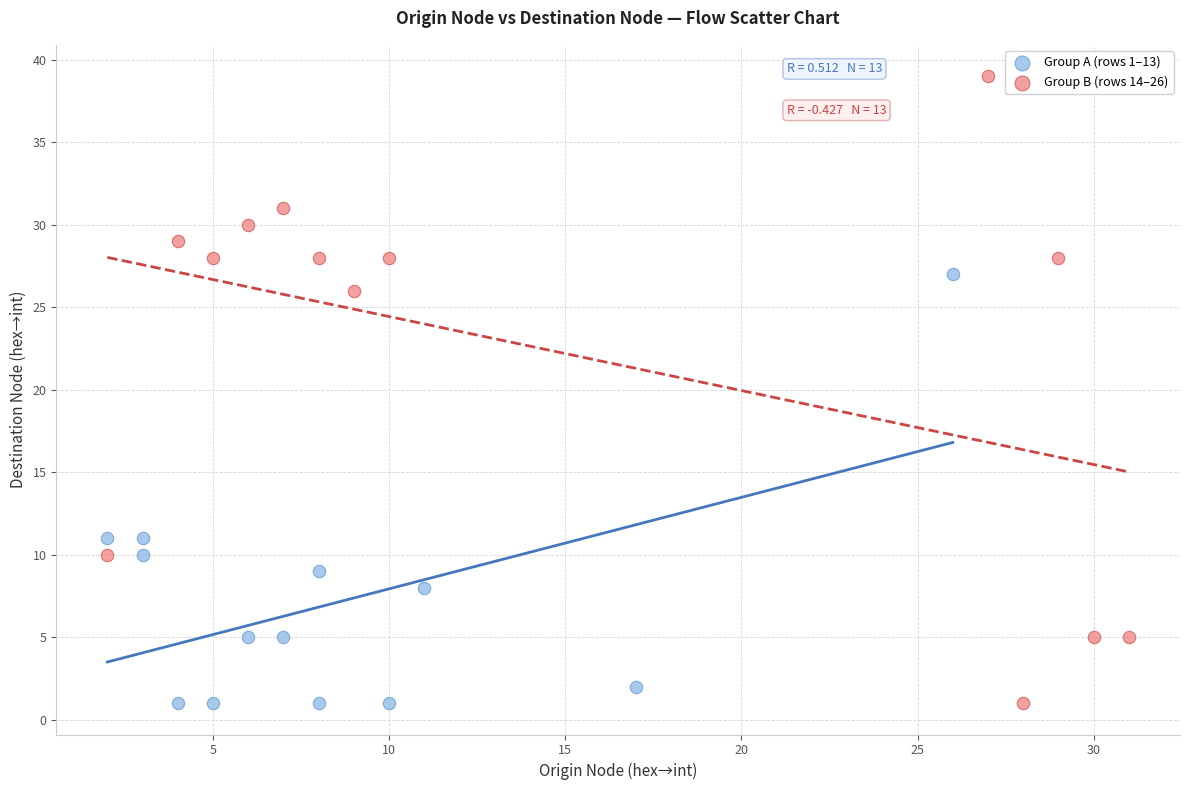

Which series has the widest spread of Y values?

Group B (rows 14–26)